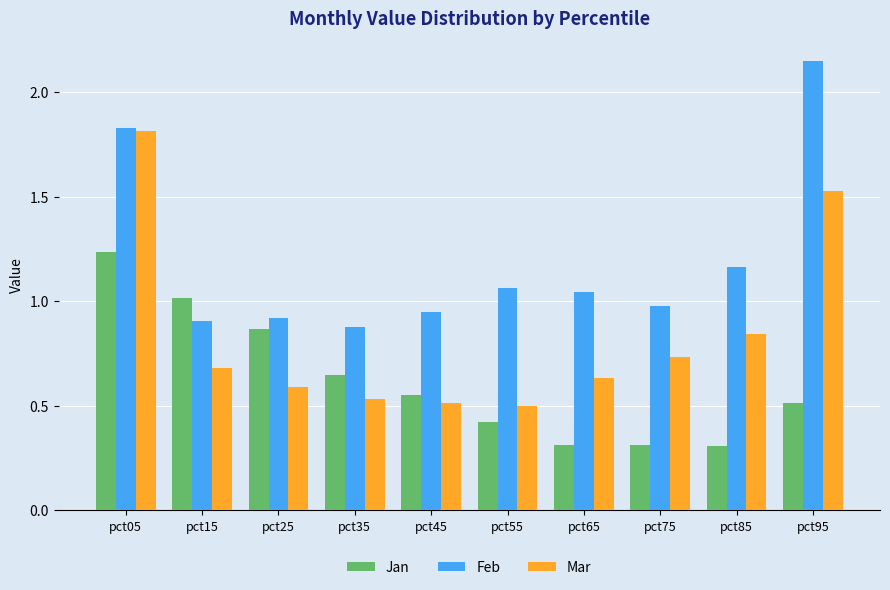

What is the total value across all series at pct25?

2.4